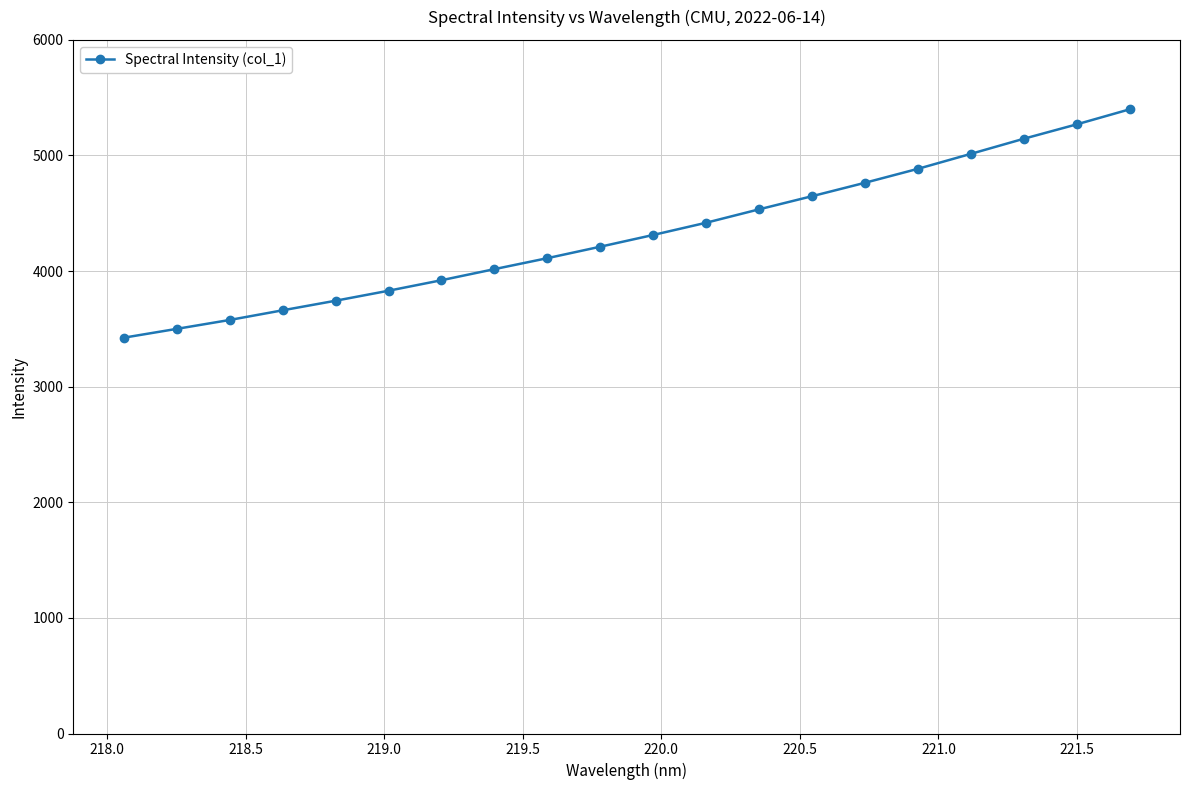

What is the difference between the maximum and second lowest values?

1899.5